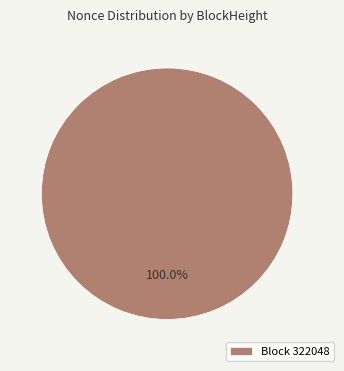

Is there a majority slice in this chart?

Yes